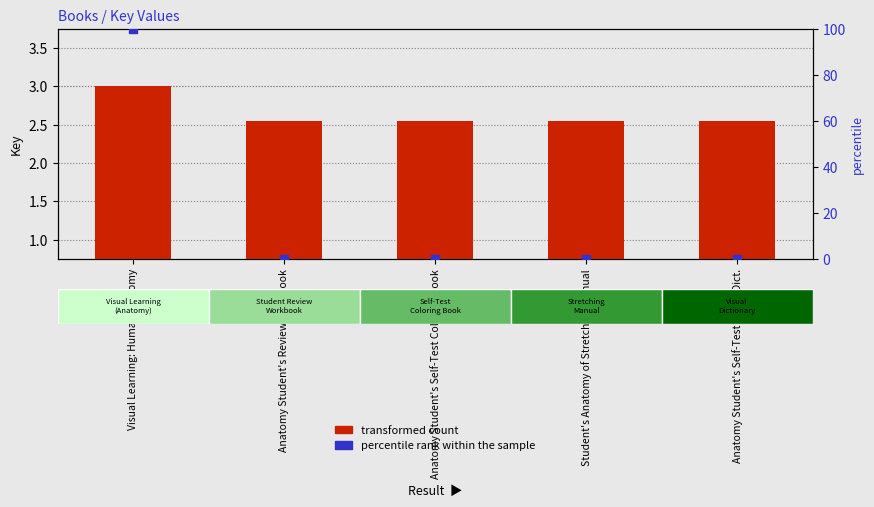

What are all the series names shown in the legend?

transformed count, percentile rank within the sample